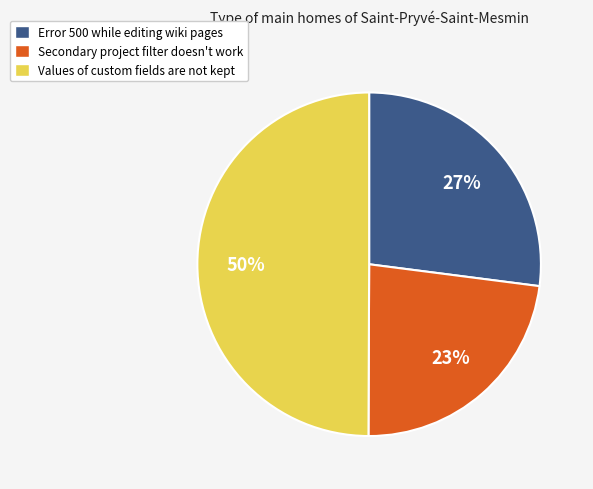

To the nearest percent, what percentage of the pie is Error 500 while editing wiki pages?

27%